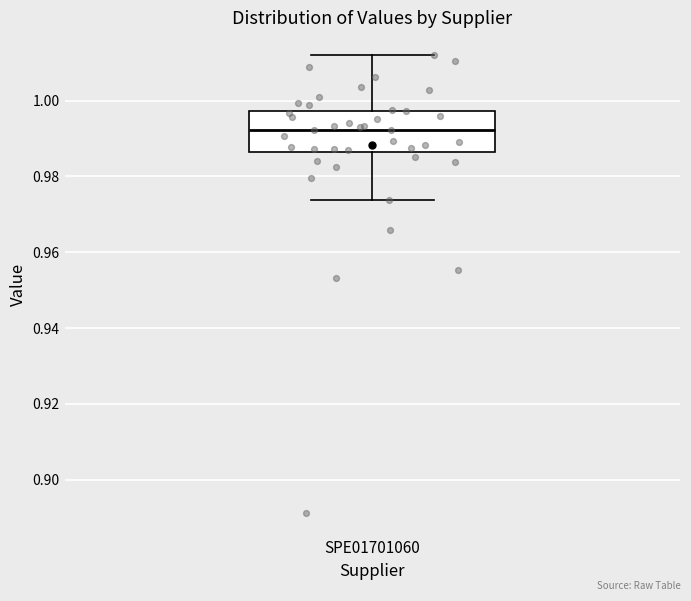

Transcribe this box plot: give where the median line is, the range the box spans, and where the two whiskers end, as read against the y-axis. The values are not printed on the chart, so give them approximately, as read against the axis.

median 0.992, box 0.986 to 0.998, whiskers 0.974 to 1.012